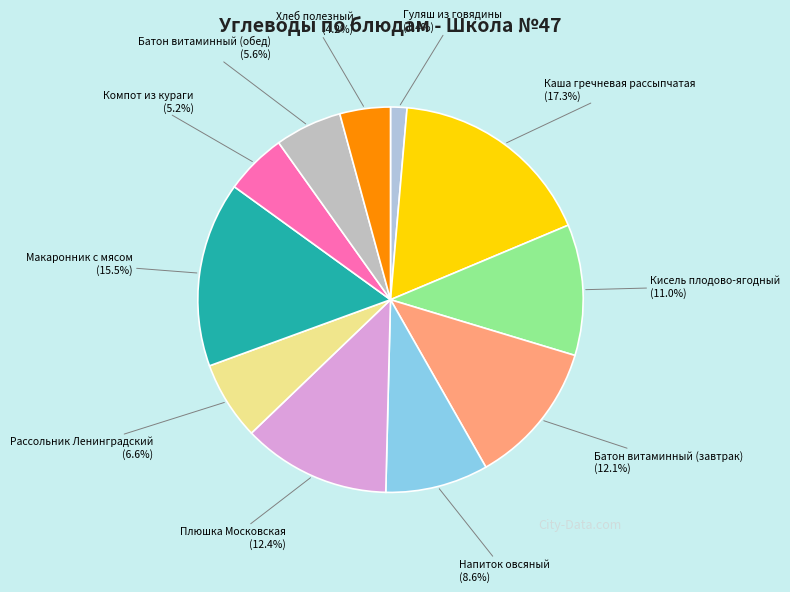

How many segments does this pie chart have?

11